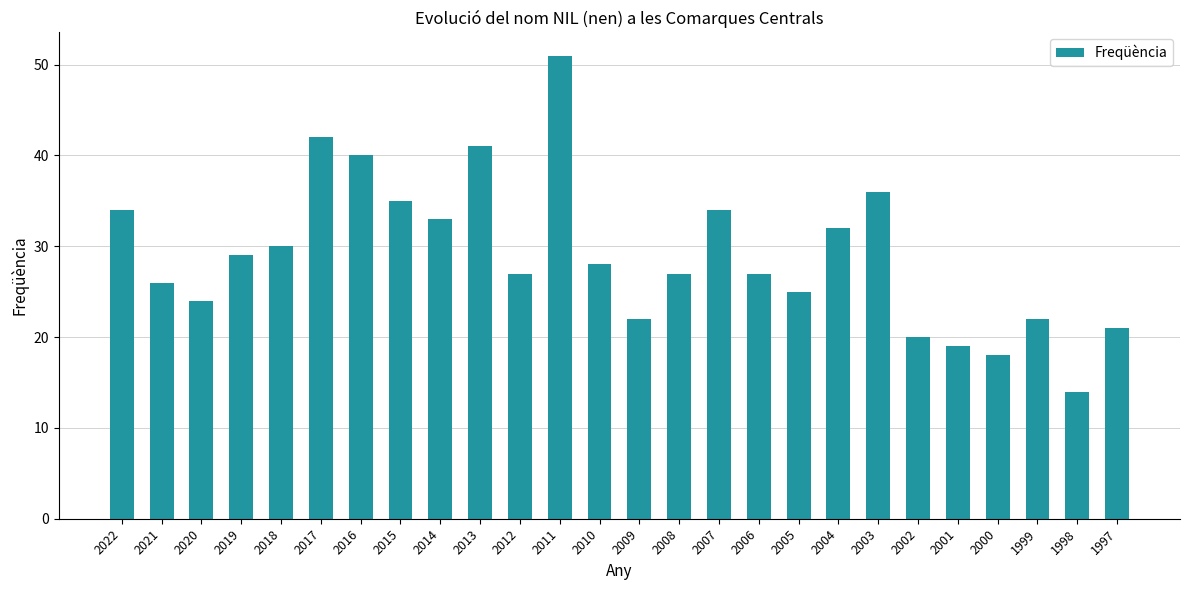

Reading right to left, transcribe all the data shown in this chart.

21	14	22	18	19	20	36	32	25	27	34	27	22	28	51	27	41	33	35	40	42	30	29	24	26	34